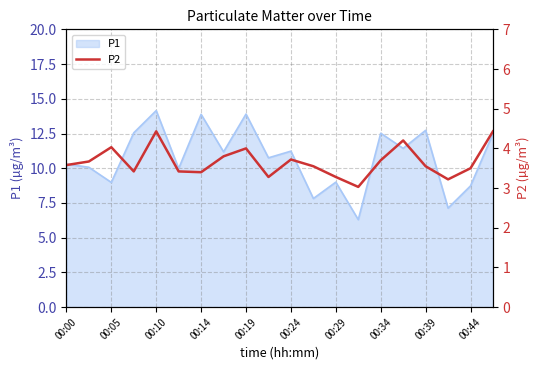

The chart shows a value of 0.9 at 19. True or false?

False